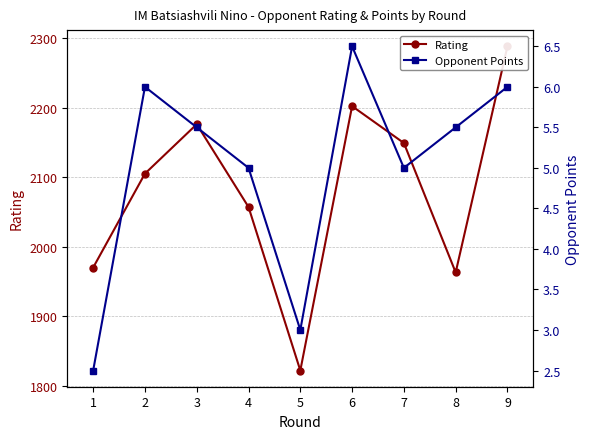

What is the value of the Opponent Points point at the 8th from the left?

5.5